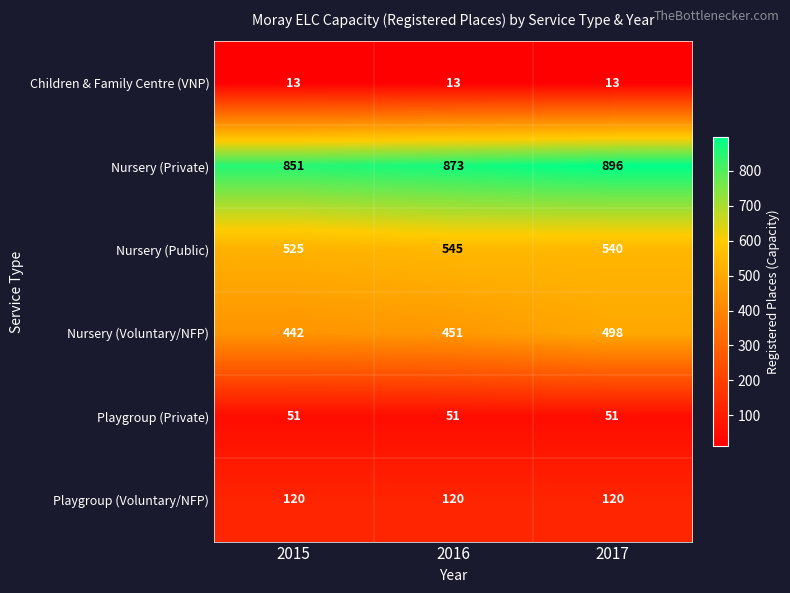

What is the total value across all series at 2016?

2053